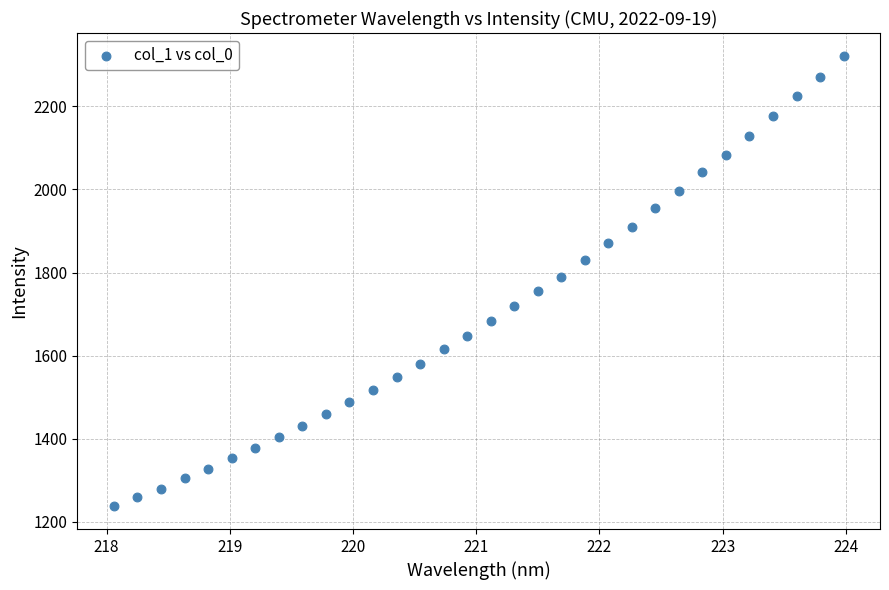

What is the range of Y values (max minus min)?

1085.0